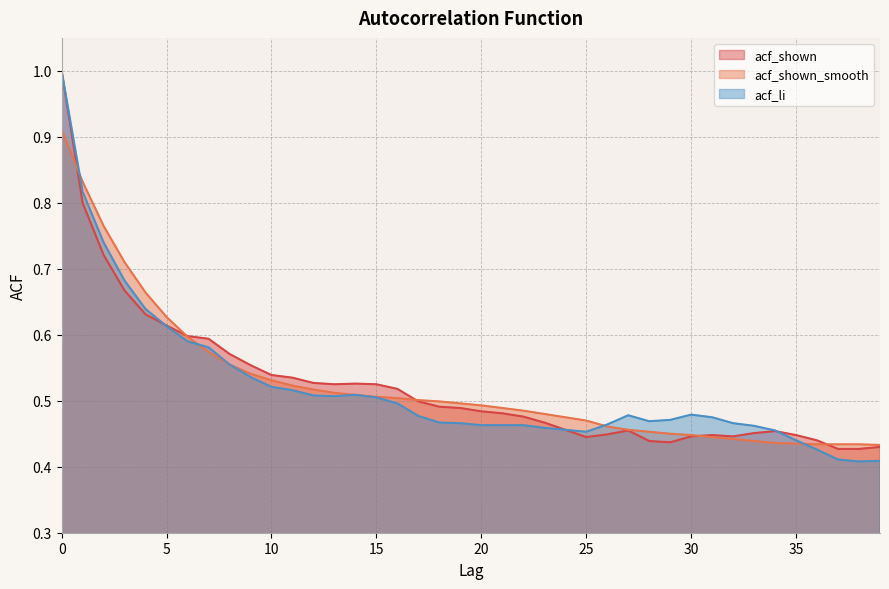

How many interior local peaks does the acf_li series have?

3